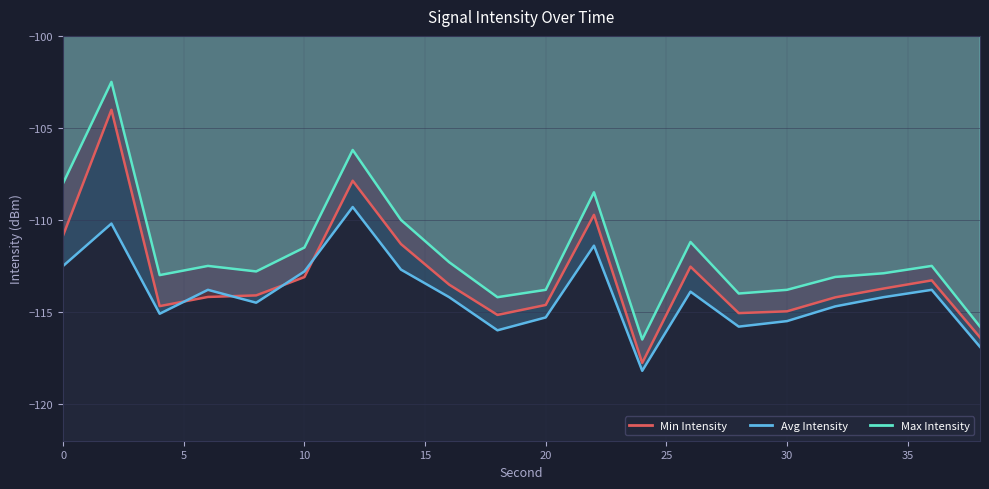

What is the maximum value shown in the chart?

-102.5